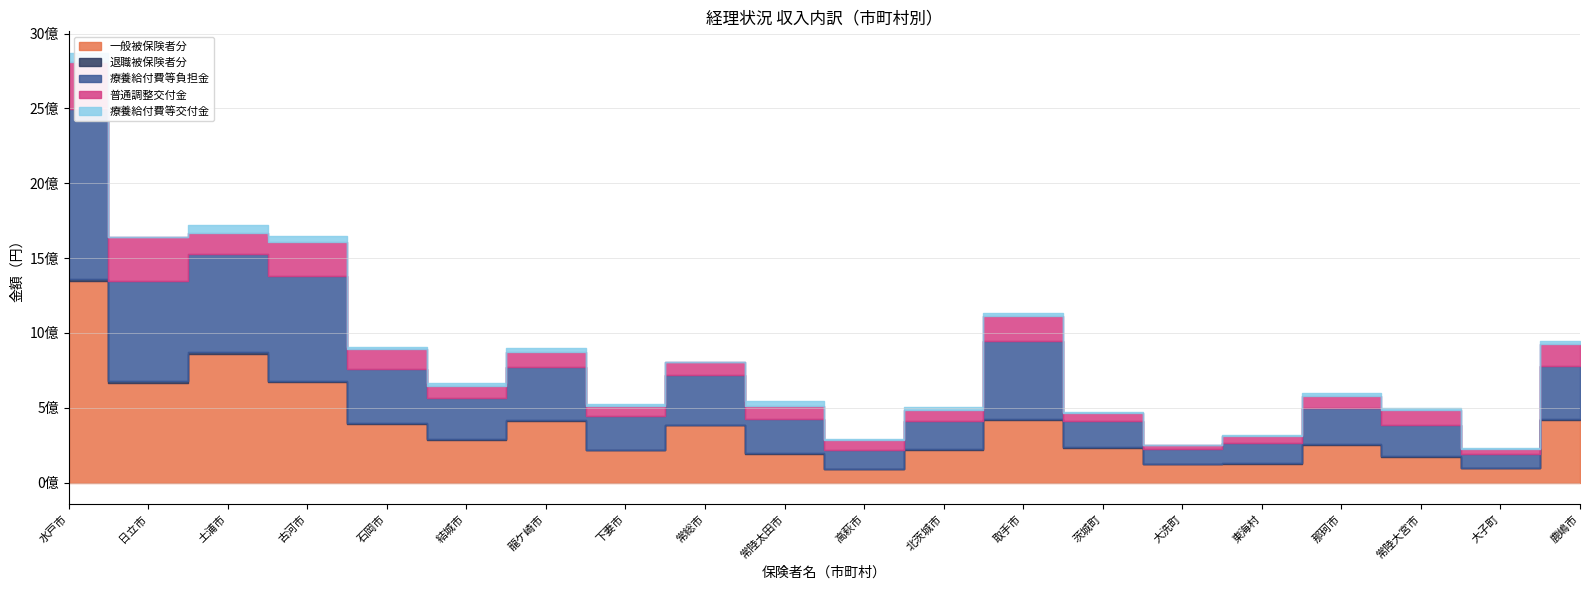

Reading right to left, list all the values displayed in this chart.

一般被保険者分: 417129674	95770205	174237071	253941425	127472382	124937996	231869759	414835368	217944679	88551003	193898468	382258719	216429056	413339918	287006827	393837928	670064490	861878544	668229636	1347130731
退職被保険者分: 5632568	2389109	4094412	4704217	1725405	1381033	2779241	7474241	4218857	1594667	4334981	3220996	3860924	6451738	3665388	6642259	8108131	13789442	10489058	15376040
療養給付費等負担金: 358548160	91785707	209676704	241068249	132831593	95069170	178096150	522941437	186748884	126392121	225083025	332189053	223591313	349496163	272292273	360342781	702230241	649179281	665155660	1135196505
普通調整交付金: 145942000	33132000	96561000	81962000	46058000	26457000	50913000	166863000	74862000	66899000	88548000	90540000	67697000	105840000	84592000	130960000	226414000	145075000	293505000	313773000
療養給付費等交付金: 16872349	4911855	11577417	13940995	7229282	3540421	6020194	17559324	18314583	6467017	32972247	0	16085208	24742493	17190922	11193240	40078039	49258364	3300804	59537213